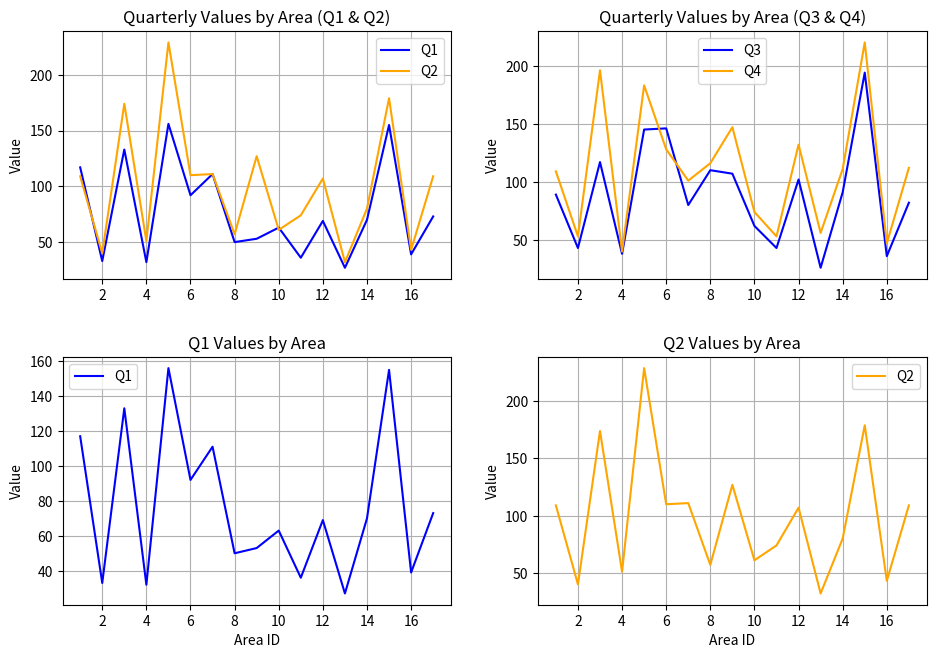

How many distinct data groups are displayed?

4